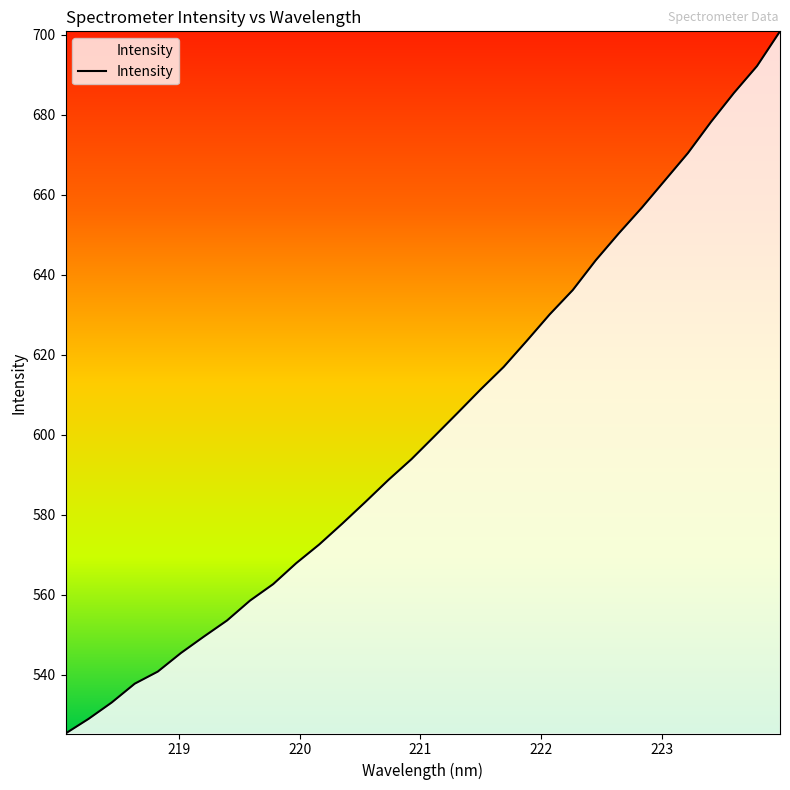

What is the difference between the maximum and minimum values?

175.5